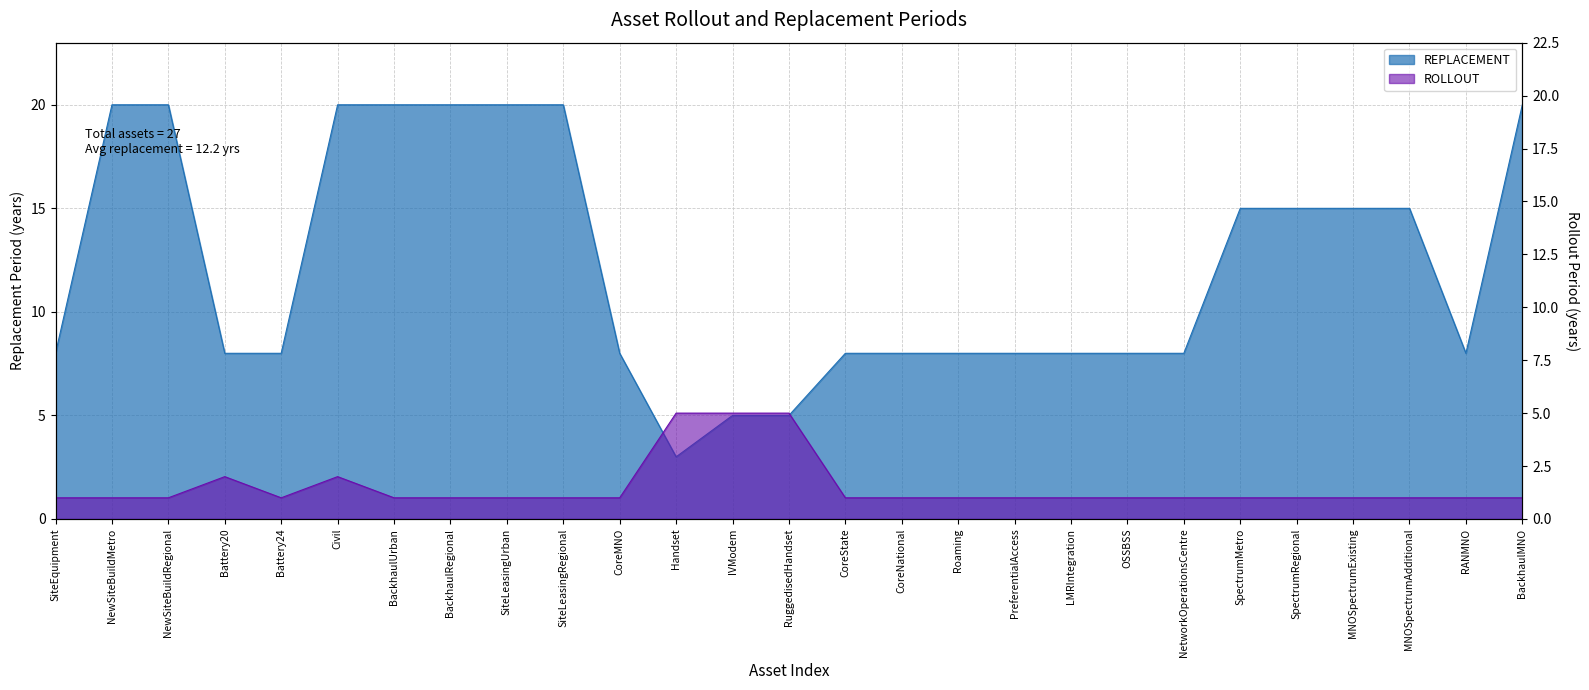

Where is the first local minimum?

Handset